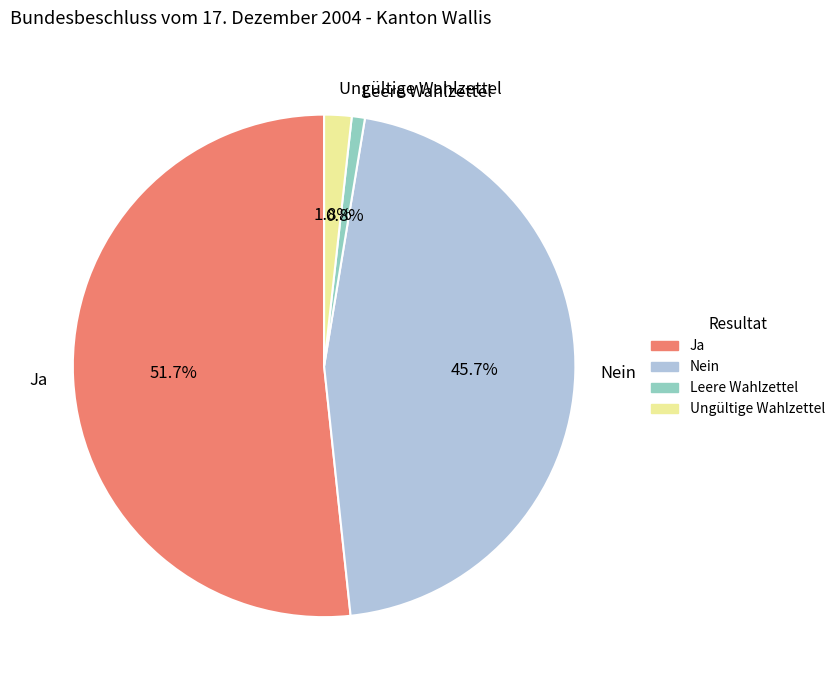

To the nearest percent, what portion does Leere Wahlzettel represent?

1%